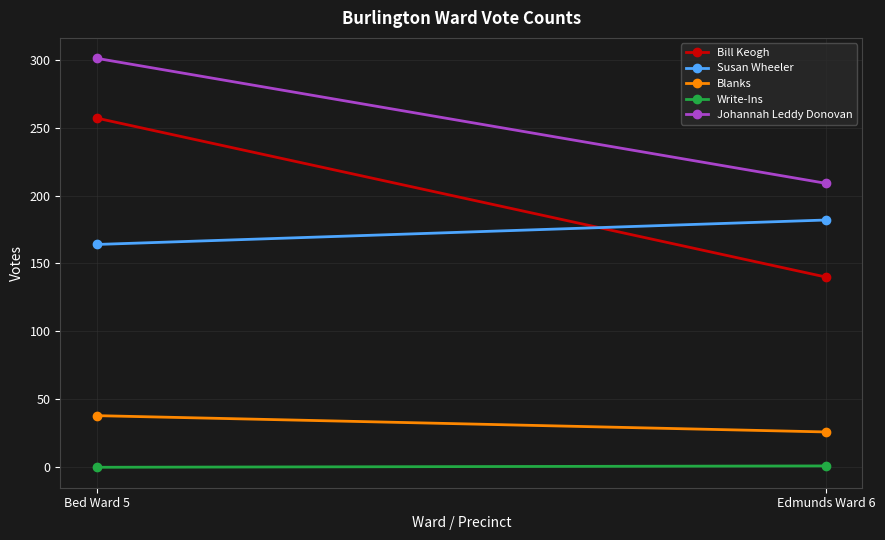

At which category is the sum across all series the highest?

Bed Ward 5